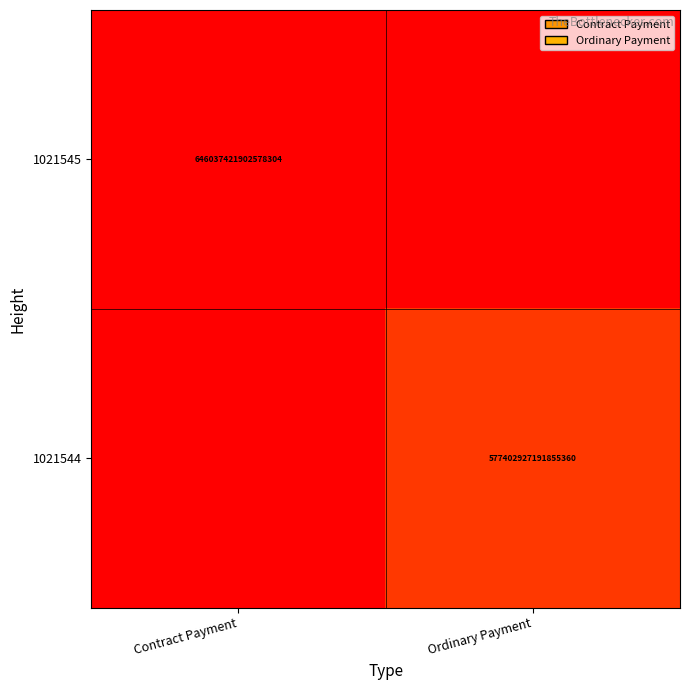

Which label corresponds to the largest value in the chart?

Contract Payment